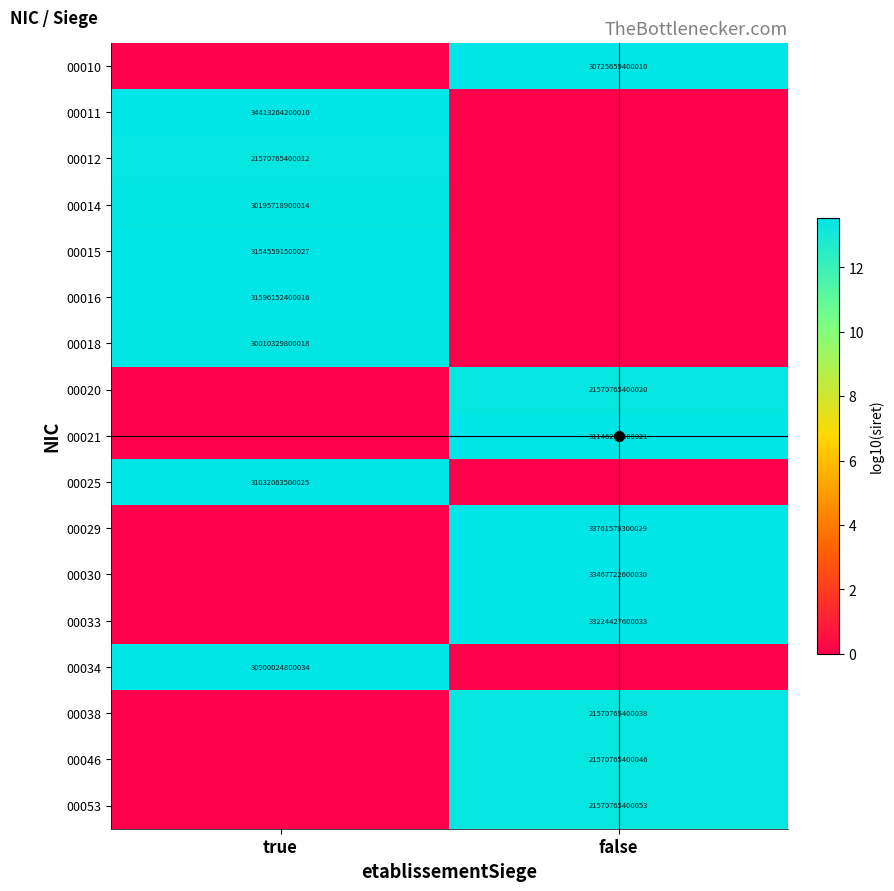

The 00021 series shows 49506912088223 at false. True or false?

False